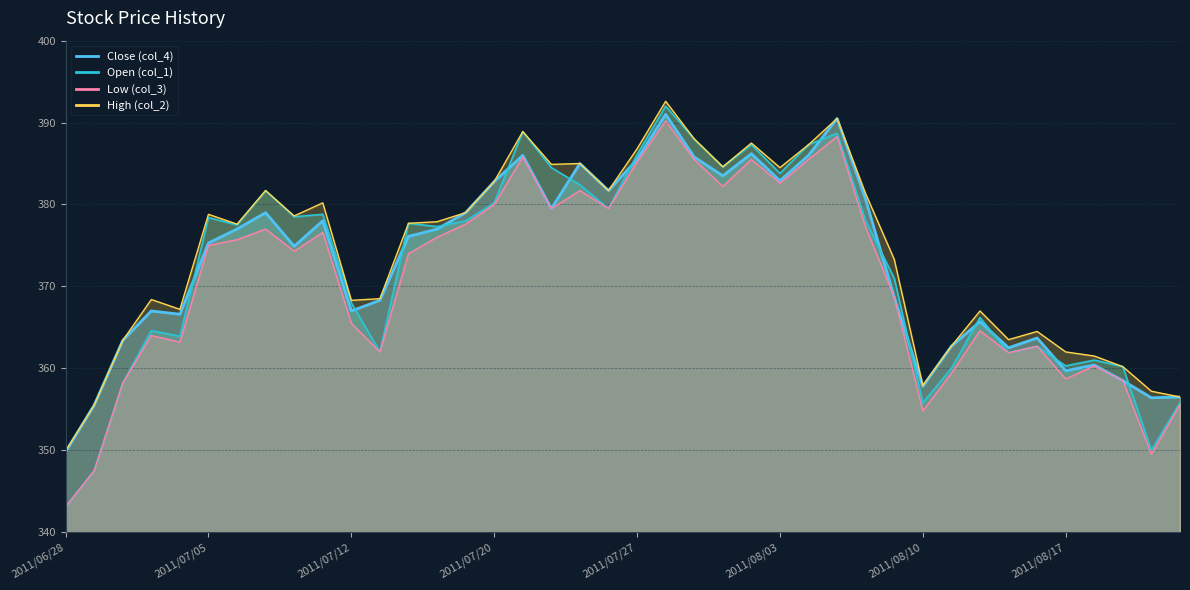

What are all the series names shown in the legend?

Close (col_4), Open (col_1), Low (col_3), High (col_2)